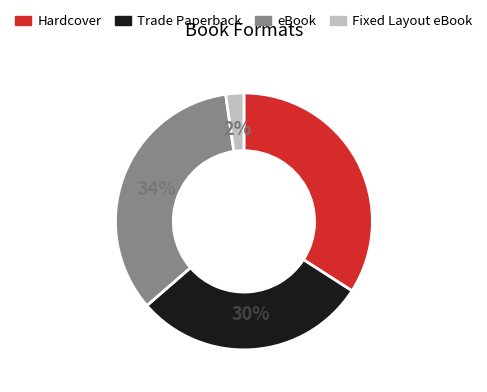

Count the number of slices in the pie.

4